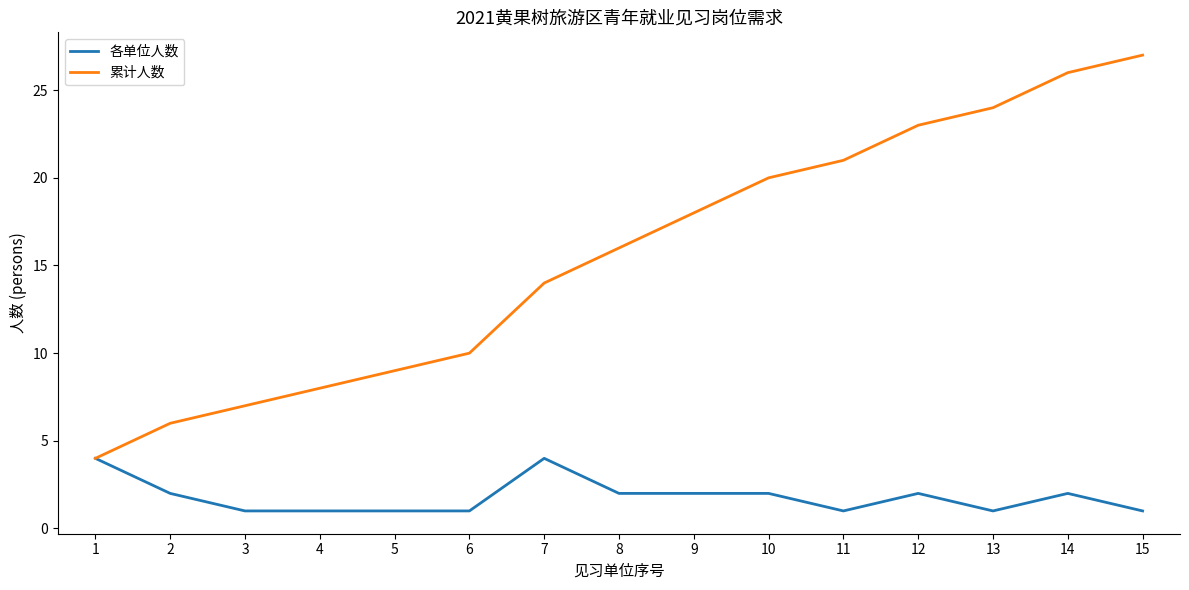

True or false: 累计人数 has more than 1 interior local peaks.

False